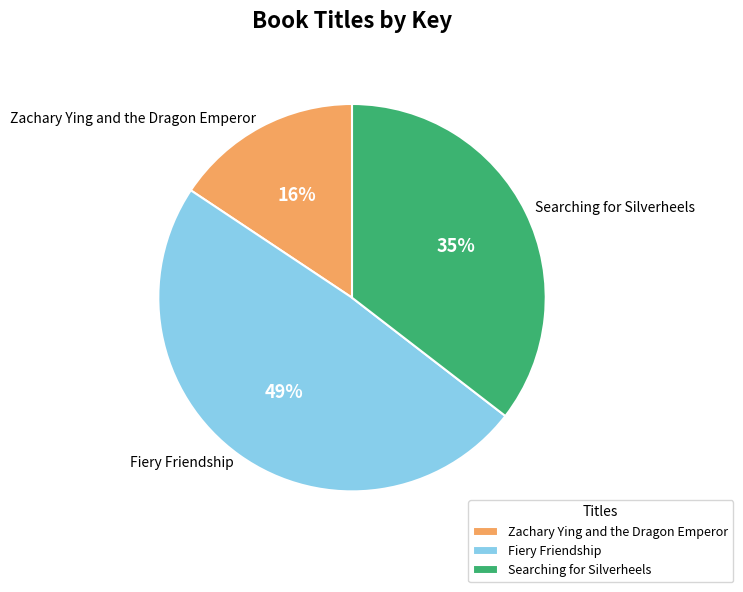

Count the number of slices in the pie.

3